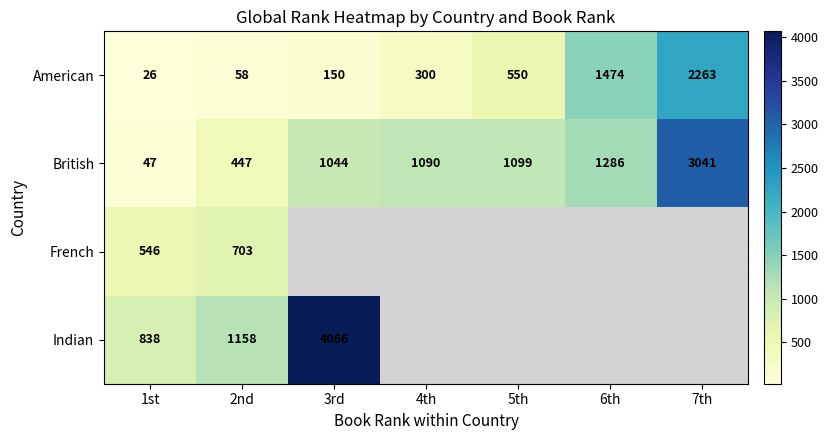

What is the highest value of the British series?

3041